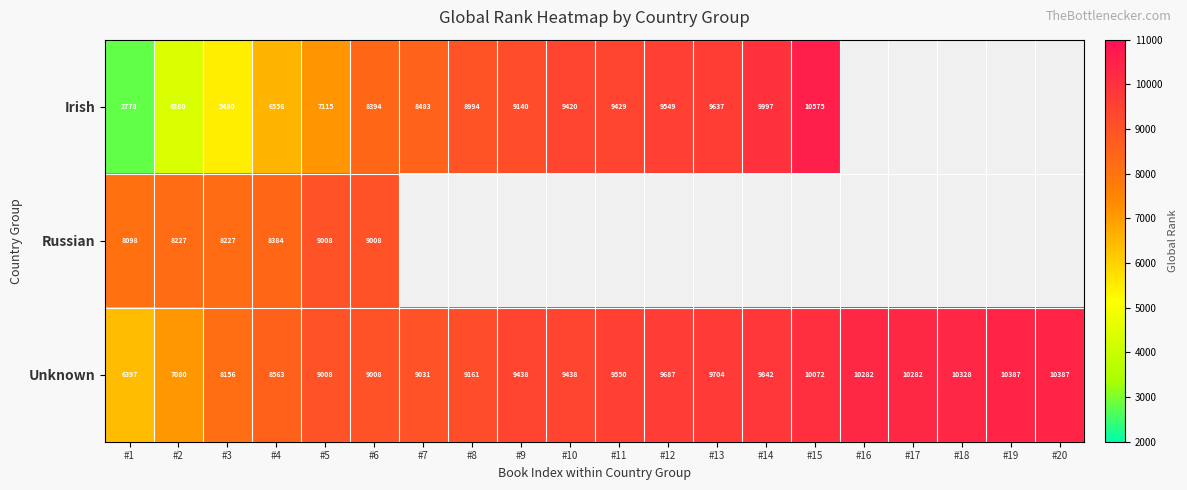

Which has a higher value, #10 or #4?

#10